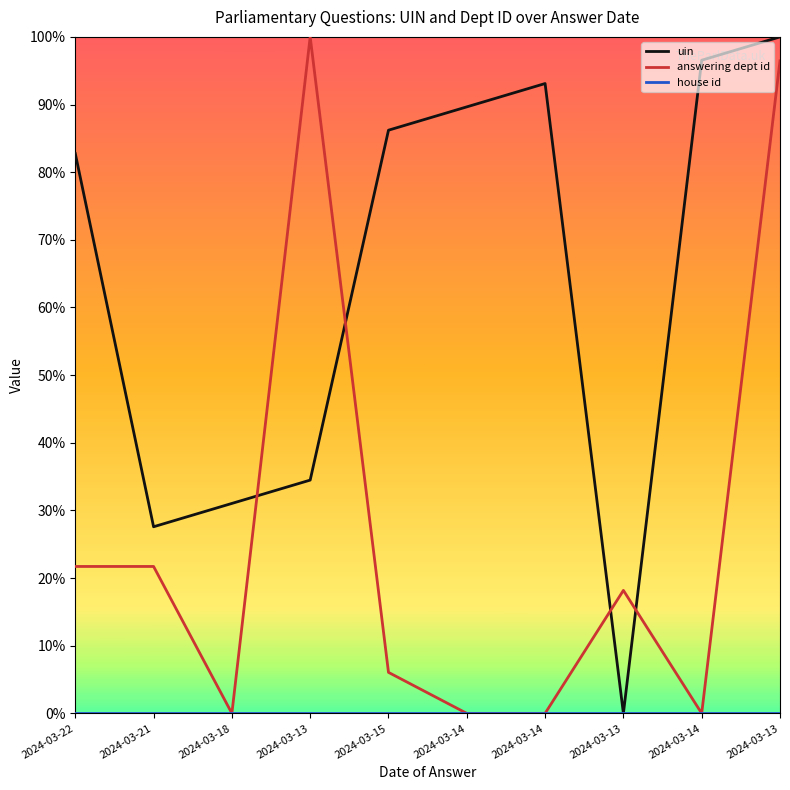

Which series has the largest range (max minus min)?

uin